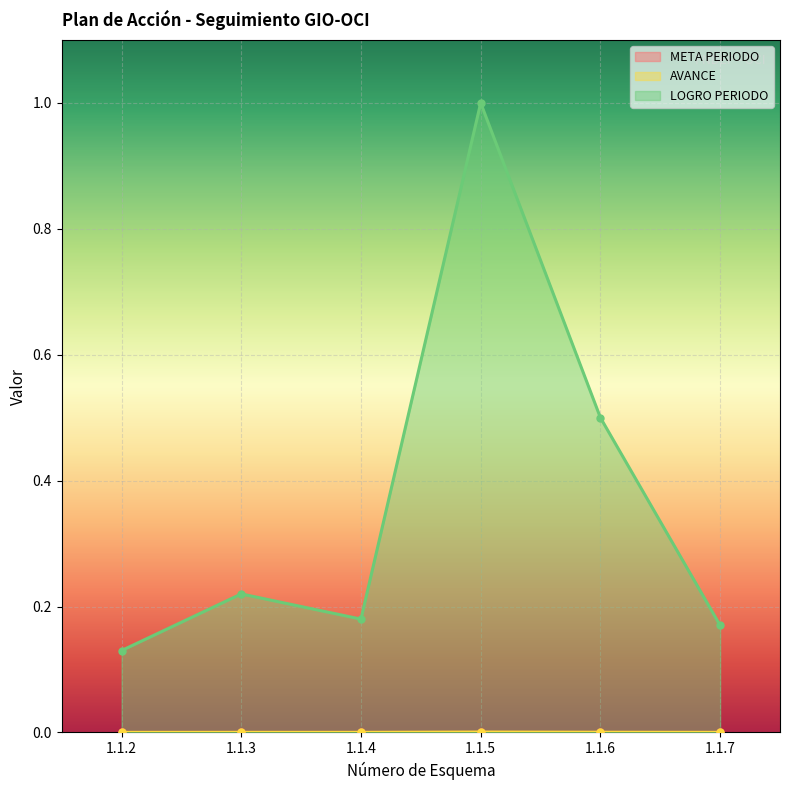

Reading left to right, list all the values displayed in this chart.

AVANCE: 0.0	0.0	0.0	0.0	0.0	0.0
LOGRO PERIODO: 0.1	0.2	0.2	1.0	0.5	0.2